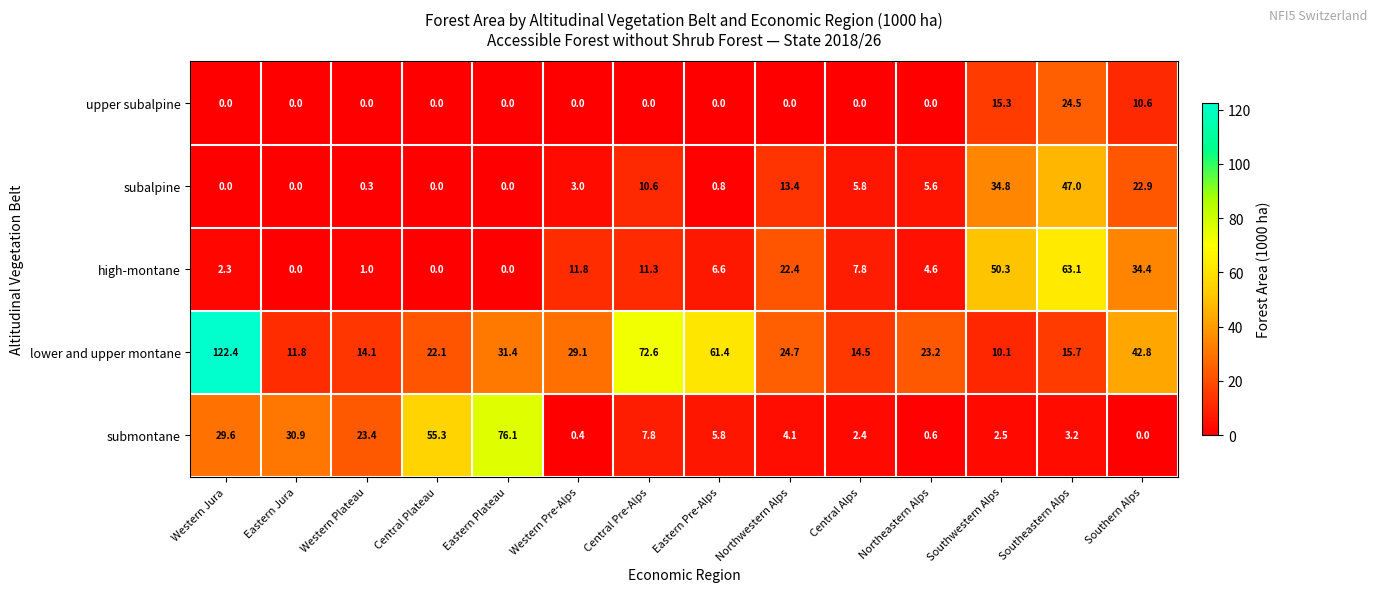

Which series has the largest range (max minus min)?

lower and upper montane